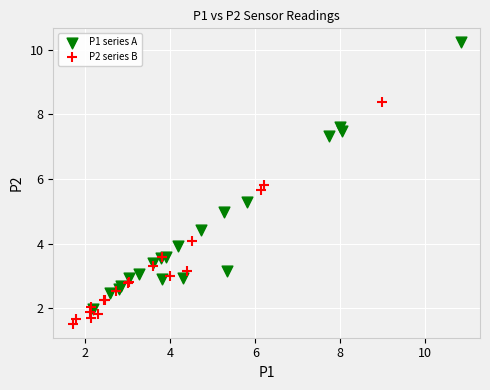

What are all the series names shown in the legend?

P1 series A, P2 series B